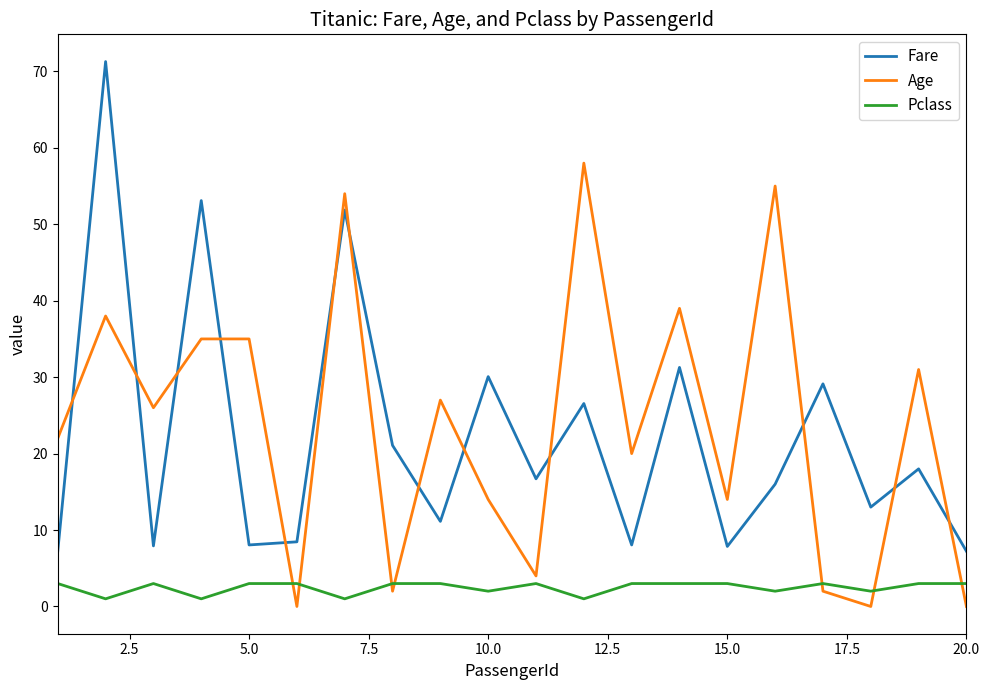

Which series ends up on top after the final intersection of Pclass and Age?

Pclass